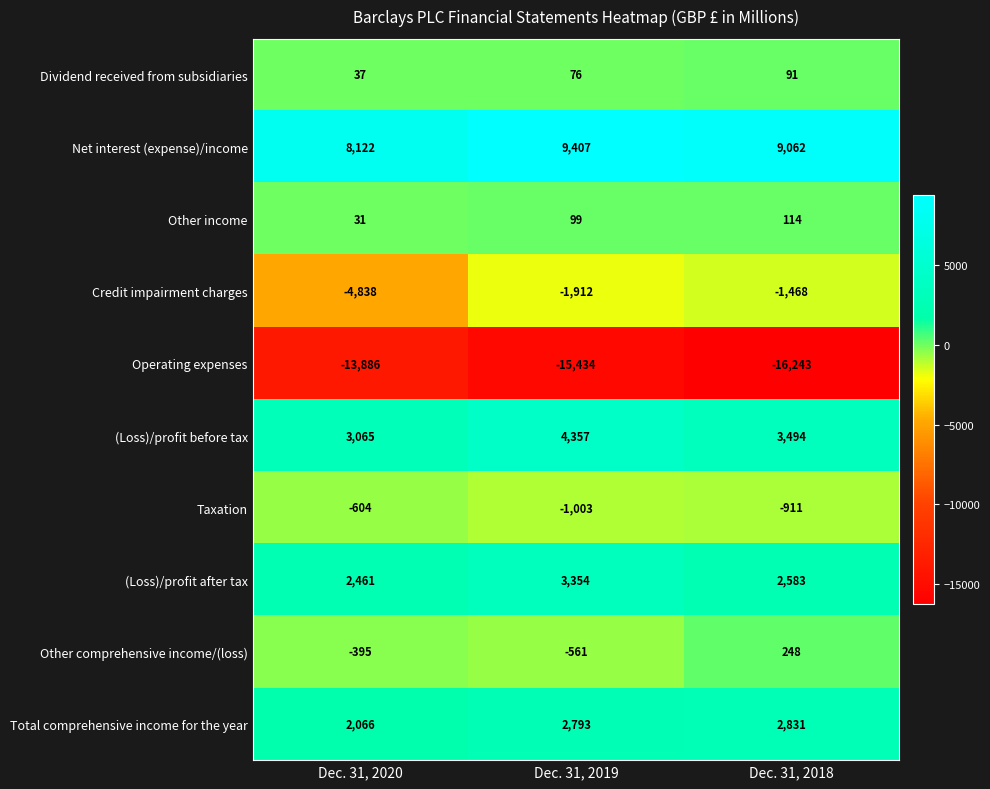

Count the number of data series in this chart.

10